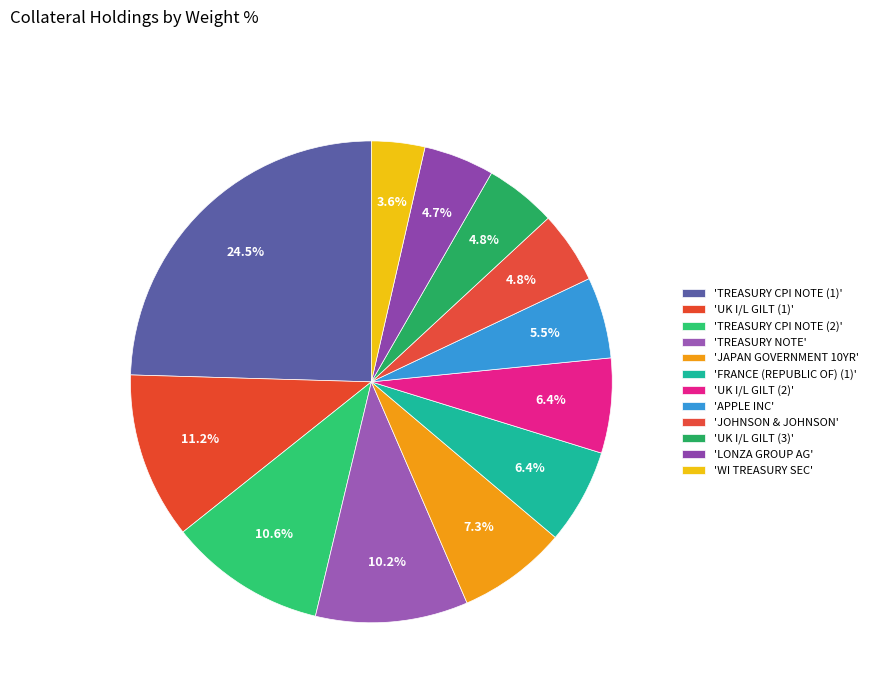

Rank the categories by value from highest to lowest.

TREASURY CPI NOTE (1), UK I/L GILT (1), TREASURY CPI NOTE (2), TREASURY NOTE, JAPAN GOVERNMENT 10YR, FRANCE (REPUBLIC OF) (1), UK I/L GILT (2), APPLE INC, JOHNSON & JOHNSON, UK I/L GILT (3), LONZA GROUP AG, WI TREASURY SEC